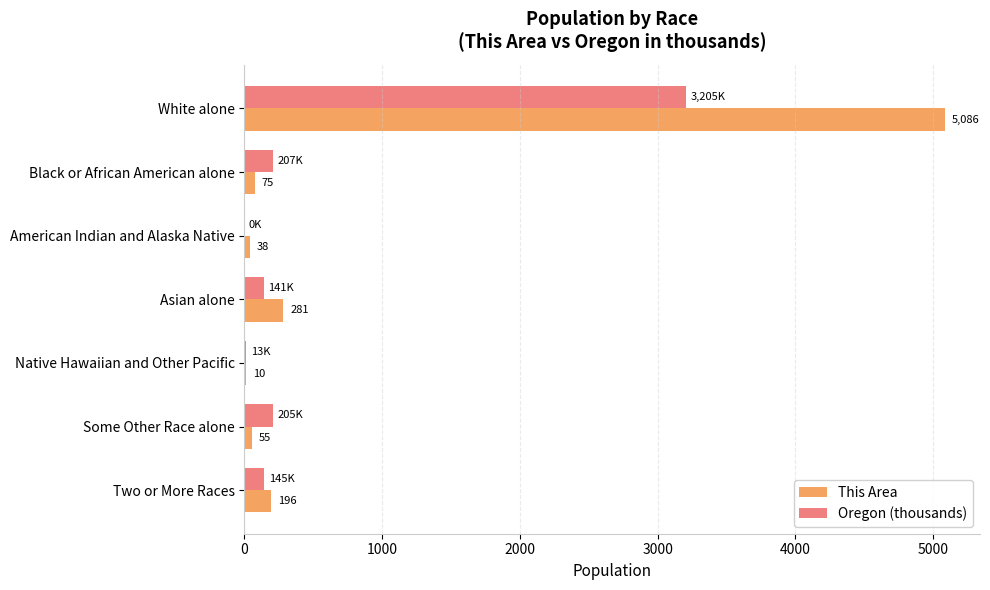

What is the approximate value of This Area at Two or More Races?

196.0